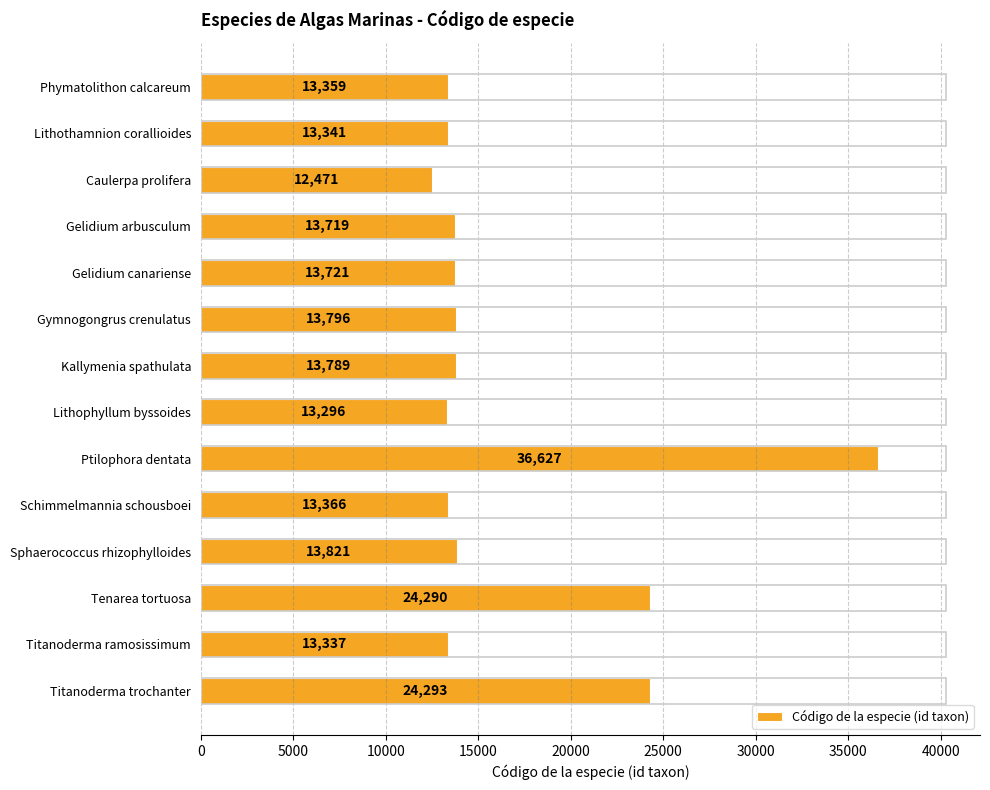

What is the change in value from Gymnogongrus crenulatus to Tenarea tortuosa?

+10494